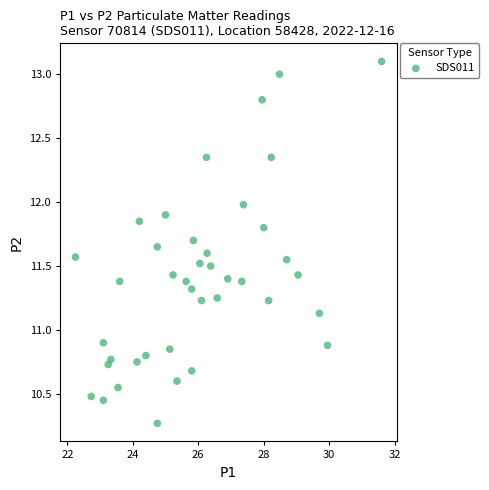

What is the range of Y values (max minus min)?

2.8